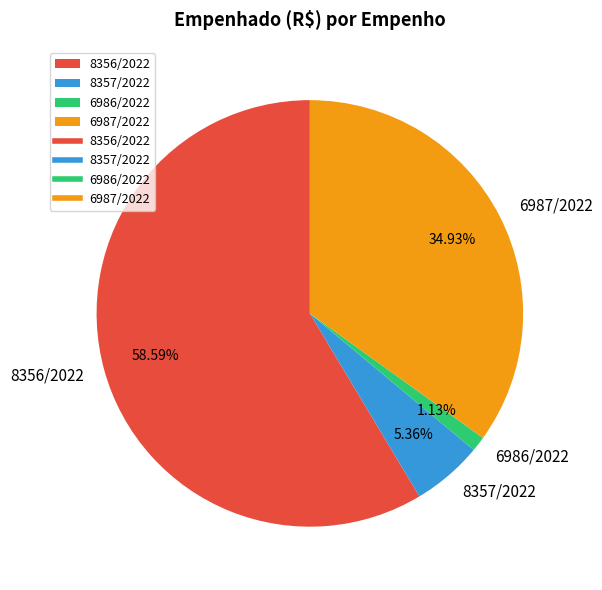

The 8356/2022 slice represents 59% of the pie. True or false?

True